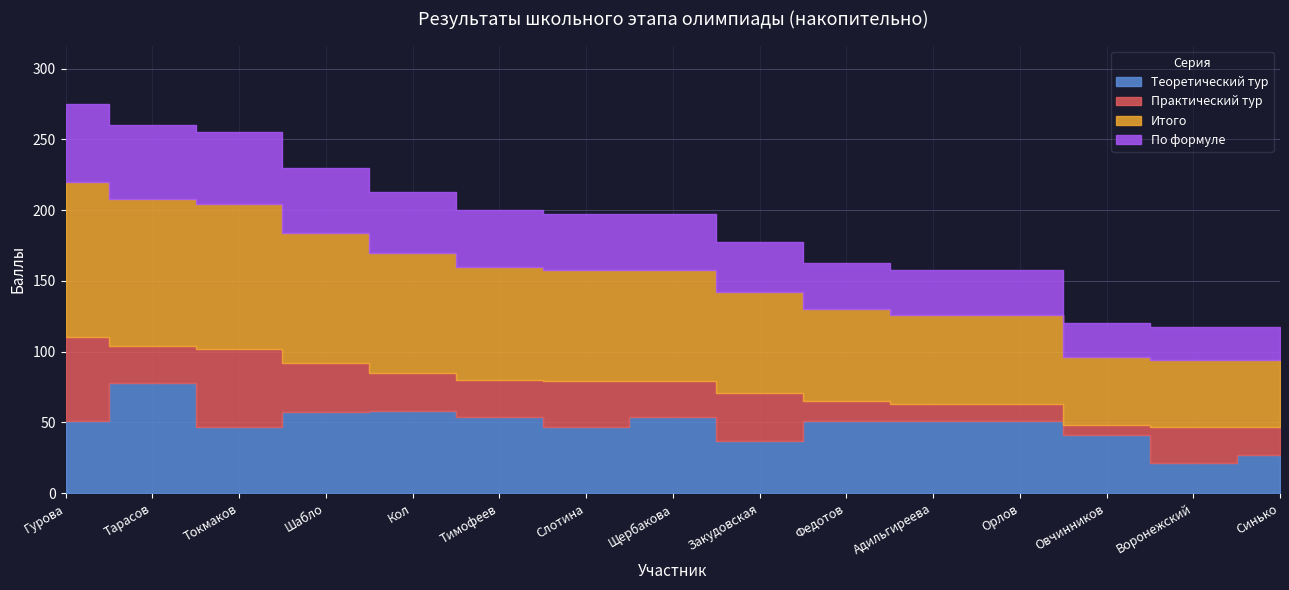

Reading right to left, extract all data points from this chart.

Теоретический тур: Синько=27.0	Воронежский=21.0	Овчинников=41.0	Орлов=51.0	Адильгиреева=51.0	Федотов=51.0	Закудовская=37.0	Щербакова=54.0	Слотина=47.0	Тимофеев=54.0	Кол=58.0	Шабло=57.0	Токмаков=47.0	Тарасов=78.0	Гурова=51.0
Практический тур: Синько=20.0	Воронежский=26.0	Овчинников=7.0	Орлов=12.0	Адильгиреева=12.0	Федотов=14.0	Закудовская=34.0	Щербакова=25.0	Слотина=32.0	Тимофеев=26.0	Кол=27.0	Шабло=35.0	Токмаков=55.0	Тарасов=26.0	Гурова=59.0
Итого: Синько=47.0	Воронежский=47.0	Овчинников=48.0	Орлов=63.0	Адильгиреева=63.0	Федотов=65.0	Закудовская=71.0	Щербакова=79.0	Слотина=79.0	Тимофеев=80.0	Кол=85.0	Шабло=92.0	Токмаков=102.0	Тарасов=104.0	Гурова=110.0
По формуле: Синько=23.5	Воронежский=23.5	Овчинников=24.0	Орлов=31.5	Адильгиреева=31.5	Федотов=32.5	Закудовская=35.5	Щербакова=39.5	Слотина=39.5	Тимофеев=40.0	Кол=42.5	Шабло=46.0	Токмаков=51.0	Тарасов=52.0	Гурова=55.0